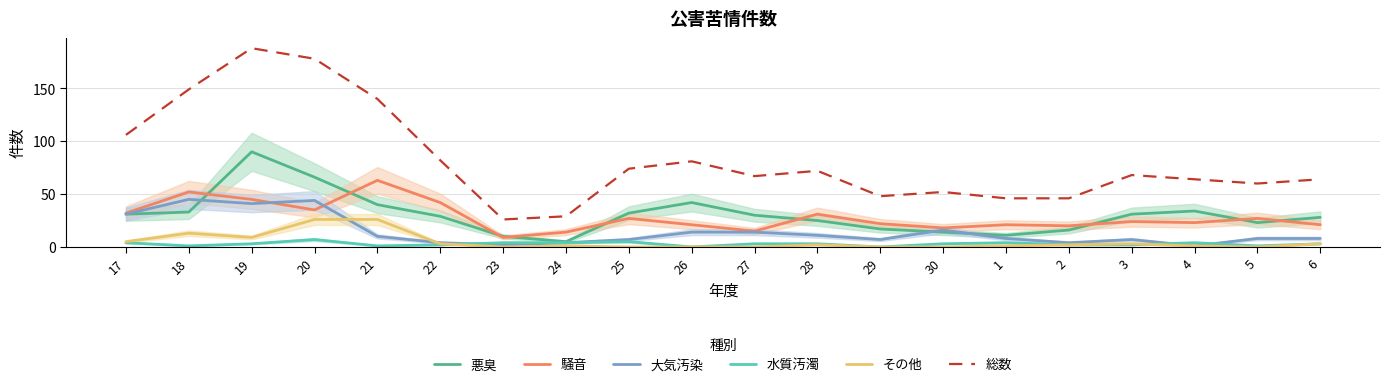

What is the total value across all series at 1?

91